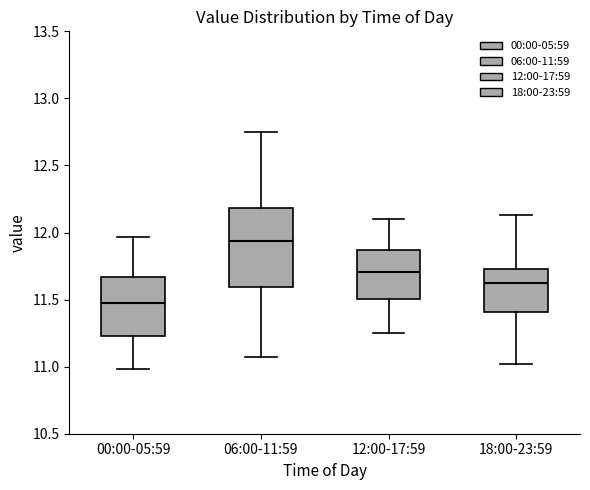

Reading left to right, read every box against the y-axis: the position of its median line, the range the box covers, and the ends of its whiskers. The values are not printed on the chart, so give them approximately, as read against the axis.

00:00-05:59: median 11.50, box 11.25 to 11.65, whiskers 11.00 to 11.95
06:00-11:59: median 11.95, box 11.60 to 12.20, whiskers 11.05 to 12.75
12:00-17:59: median 11.70, box 11.50 to 11.85, whiskers 11.25 to 12.10
18:00-23:59: median 11.65, box 11.40 to 11.75, whiskers 11.00 to 12.15